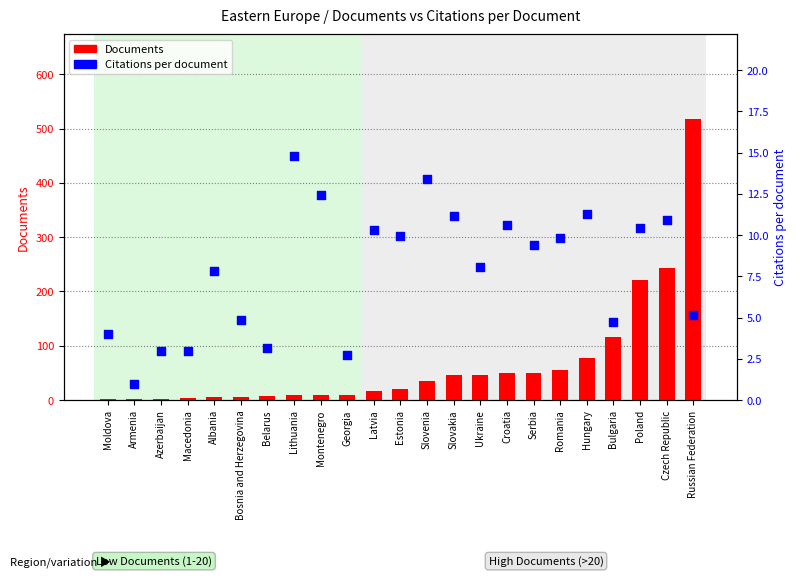

What is the total value across all series at Latvia?

26.3